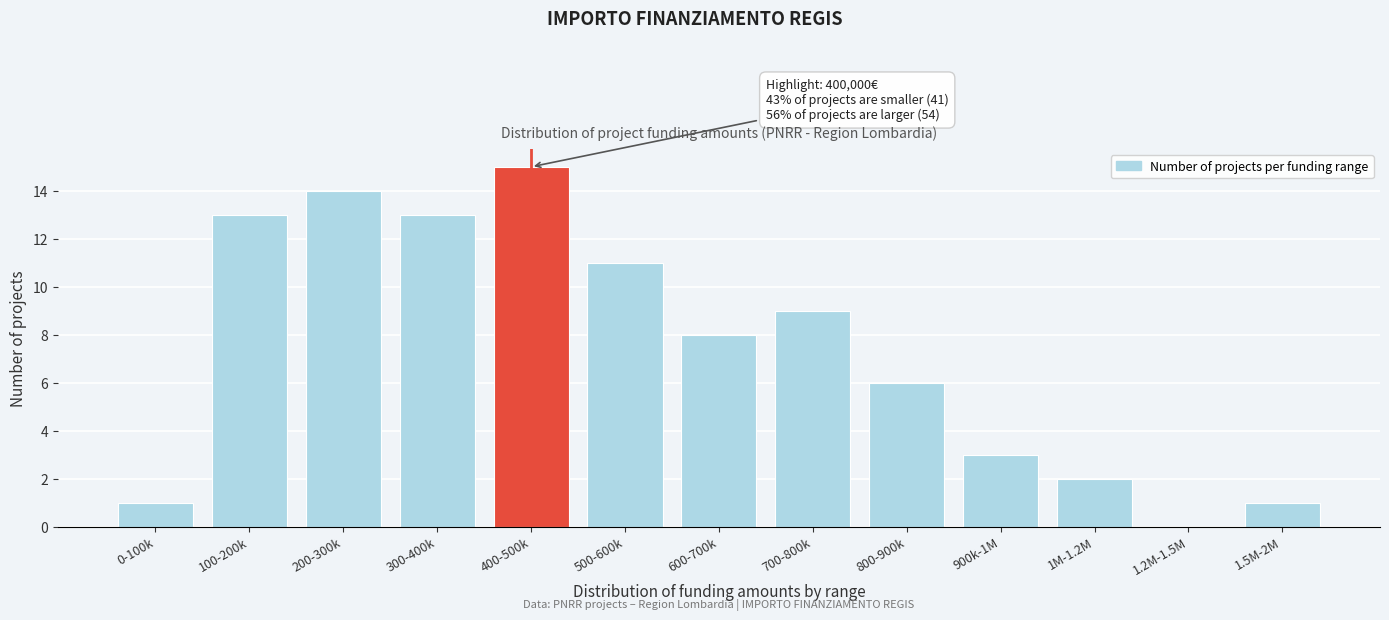

Reading left to right, extract all data points from this chart.

0-100k=1	100-200k=13	200-300k=14	300-400k=13	400-500k=15	500-600k=11	600-700k=8	700-800k=9	800-900k=6	900k-1M=3	1M-1.2M=2	1.2M-1.5M=0	1.5M-2M=1